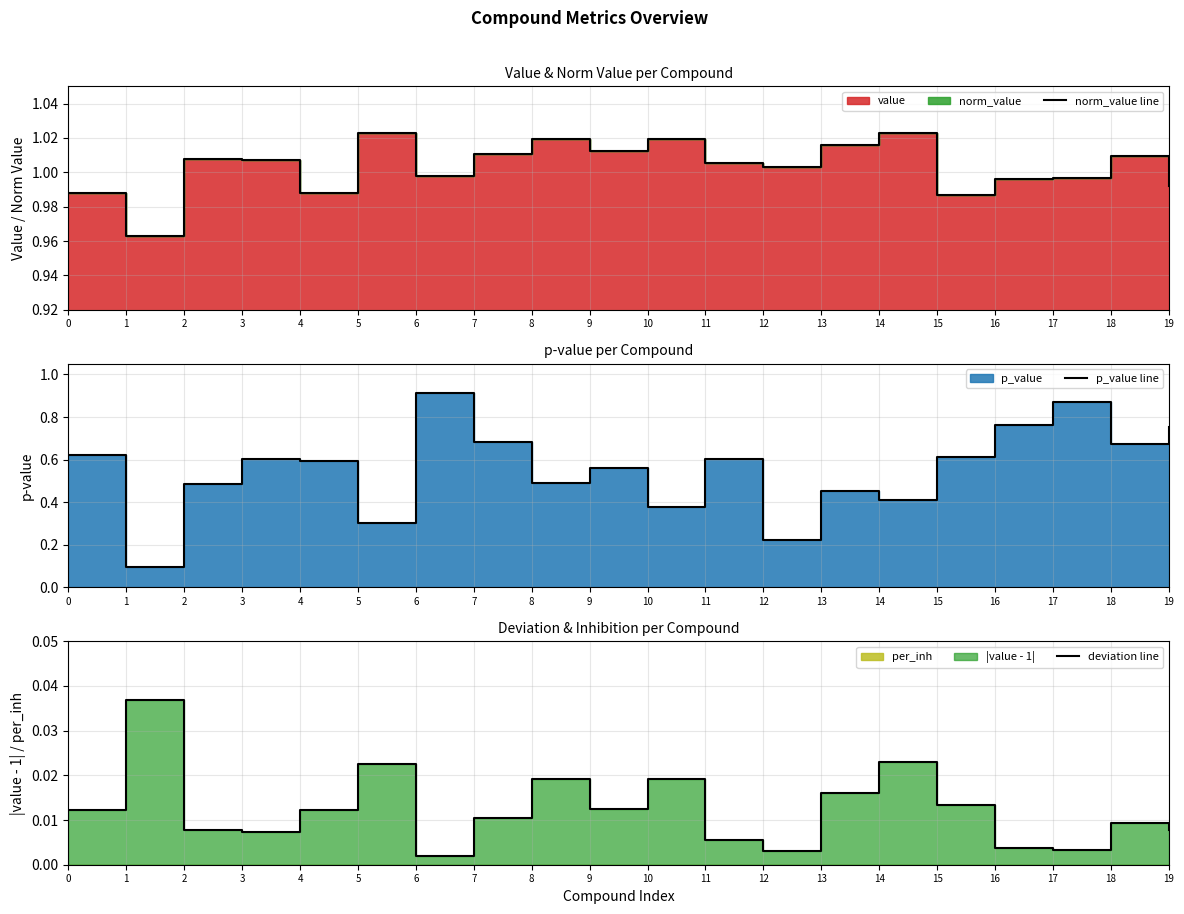

At how many categories does at least one series exceed 0?

20